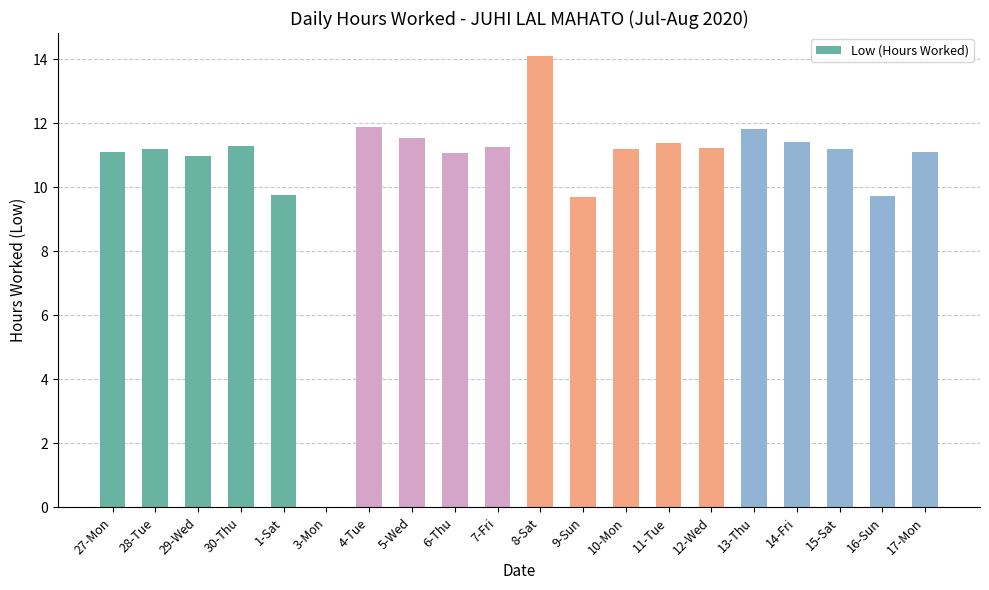

What value does the data have at 15-Sat?

11.2